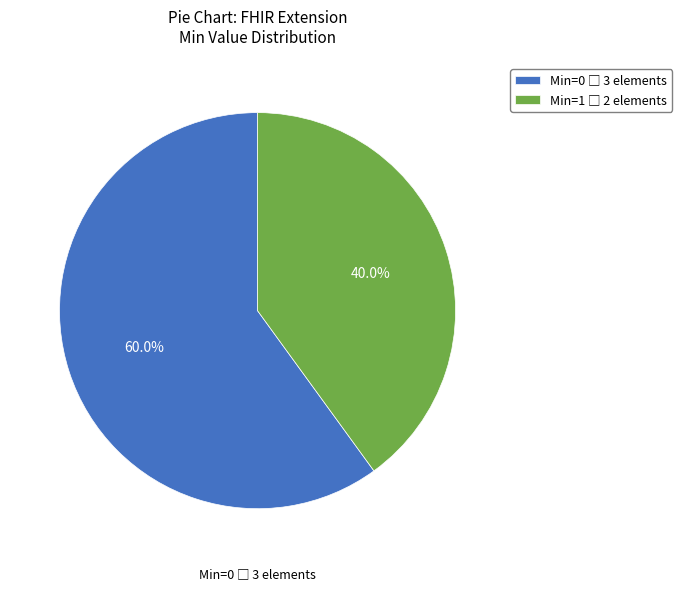

Is there any slice that represents more than half of the pie?

Yes